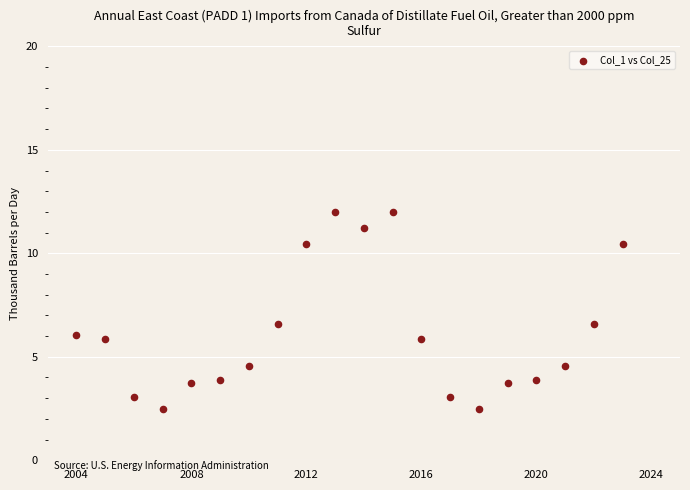

What is the range of Y values (max minus min)?

9.5